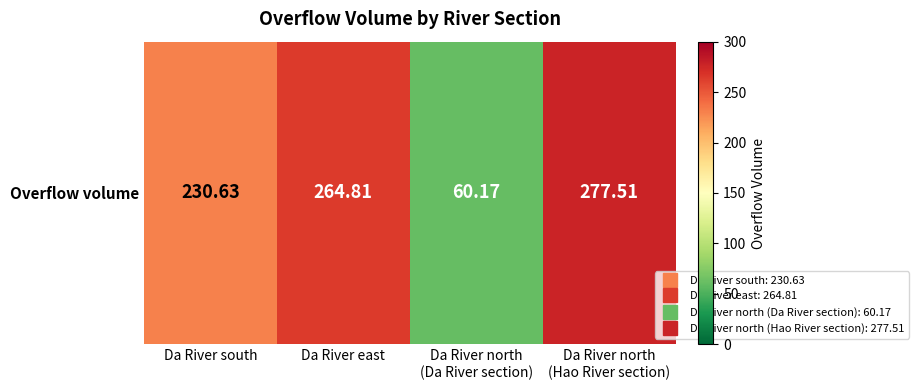

What is the change in value from Da River north
(Da River section) to Da River north
(Hao River section)?

+217.3